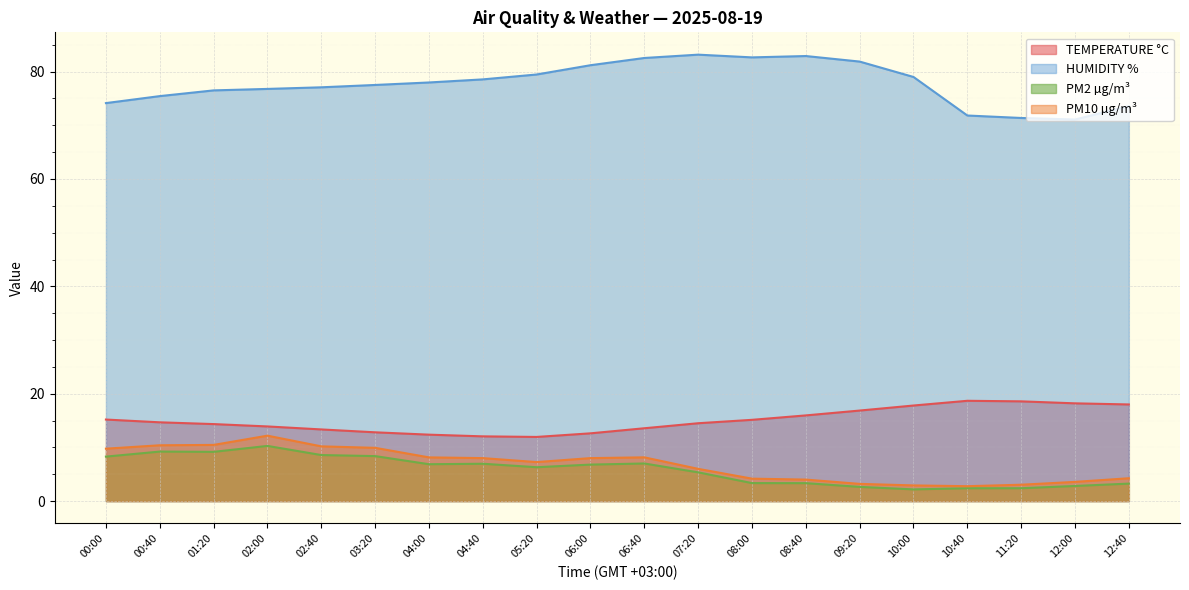

List the labels in order of TEMPERATURE °C value, smallest first.

05:20, 04:40, 04:00, 06:00, 03:20, 02:40, 06:40, 02:00, 01:20, 07:20, 00:40, 08:00, 00:00, 08:40, 09:20, 10:00, 12:40, 12:00, 11:20, 10:40